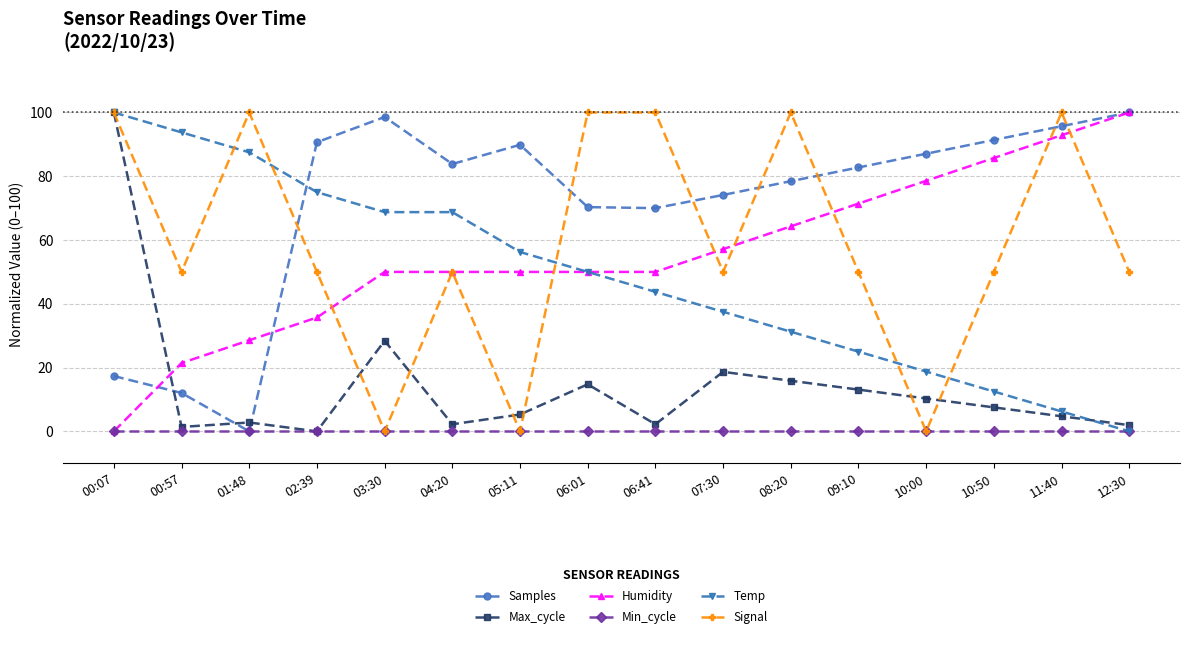

At how many categories does at least one series exceed 57?

16